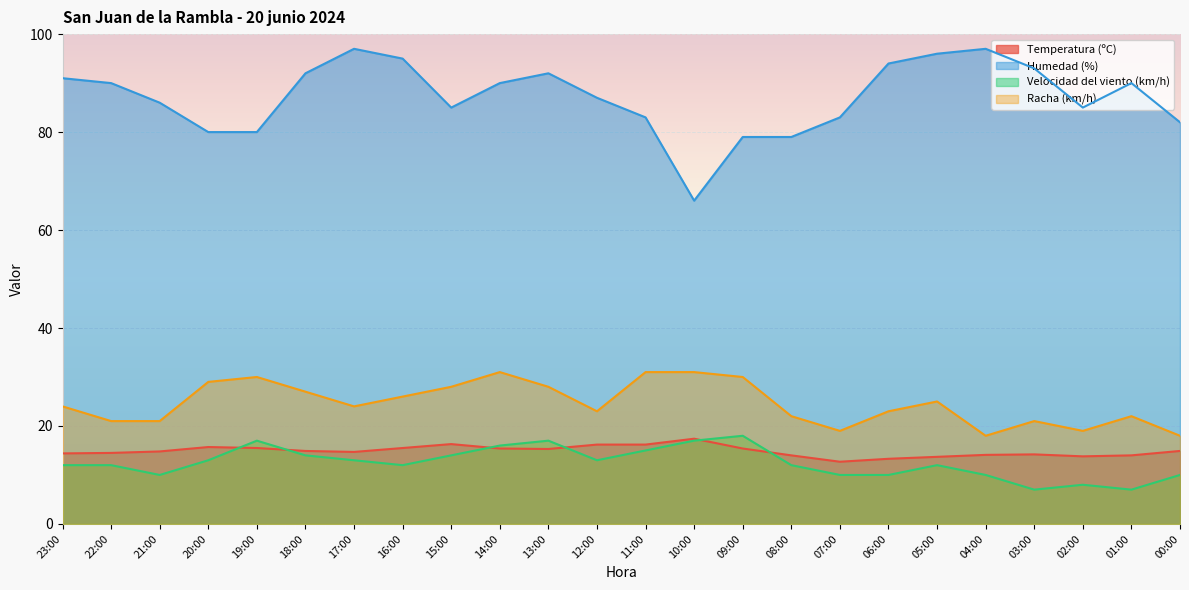

How many values in the Racha (km/h) series exceed 24?

11